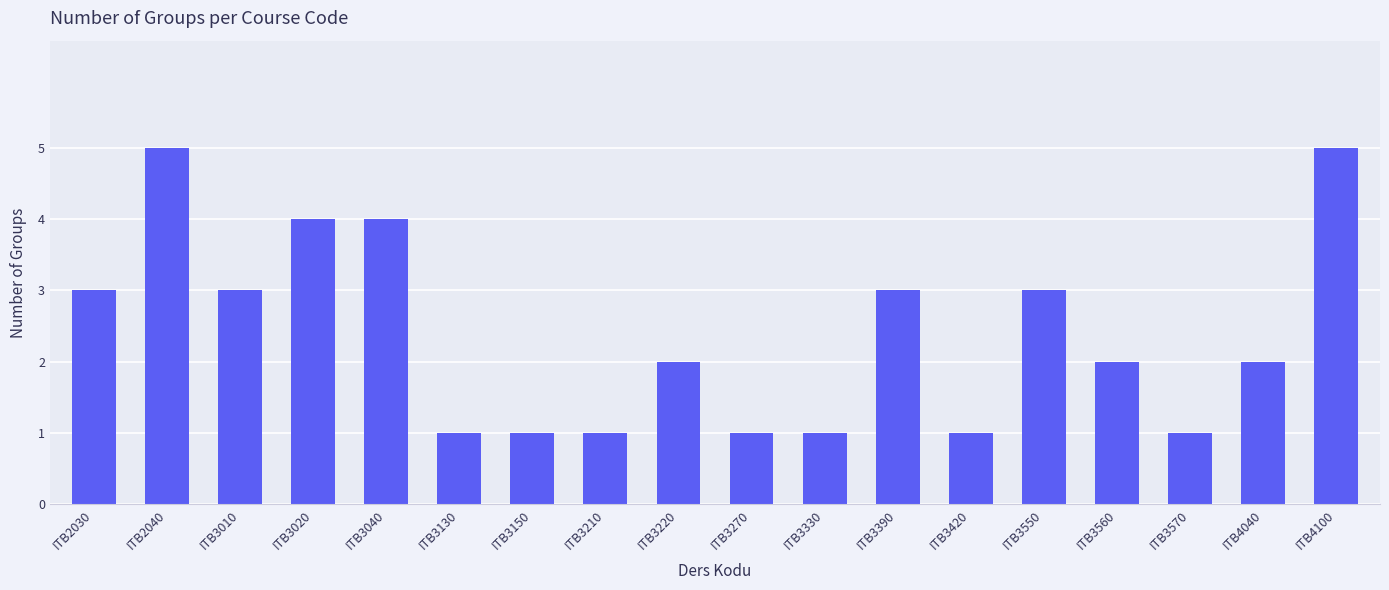

What is the ratio of the value at ITB3040 to the value at ITB4040?

2.0